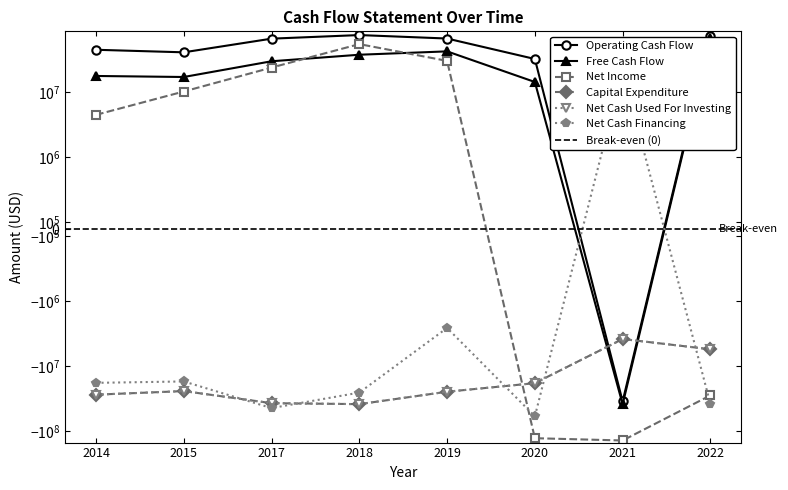

Reading left to right, list all the values displayed in this chart.

Operating Cash Flow: 45293000	41374000	67200000	76354000	67503000	32653000	-34811000	74999000
Free Cash Flow: 17874000	17231000	30123000	37982000	42793000	14431000	-38616000	69525000
Net Income: 4498000	10296000	24075000	55365000	30525000	-128567000	-139404000	-28143000
Capital Expenditure: -27419000	-24143000	-37077000	-38372000	-24710000	-18222000	-3805000	-5474000
Net Cash Used For Investing: -27419000	-24143000	-37077000	-38372000	-24710000	-18222000	-3805000	-5474000
Net Cash Financing: -18029000	-17145000	-44160000	-25472000	-2567000	-59108000	21496000	-37975000